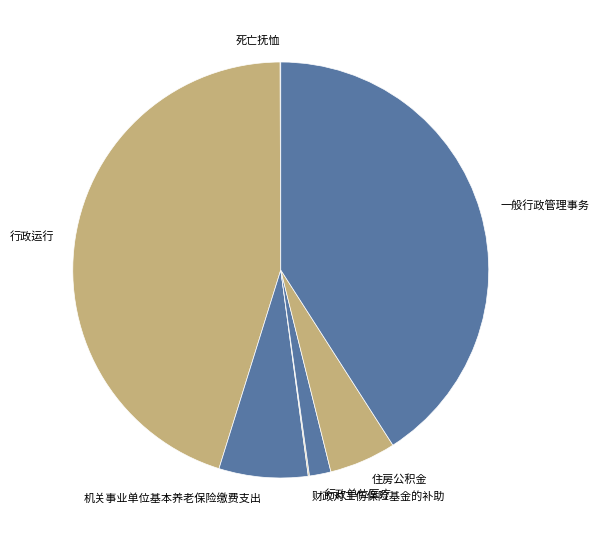

Is 行政单位医疗 the majority of the pie?

No